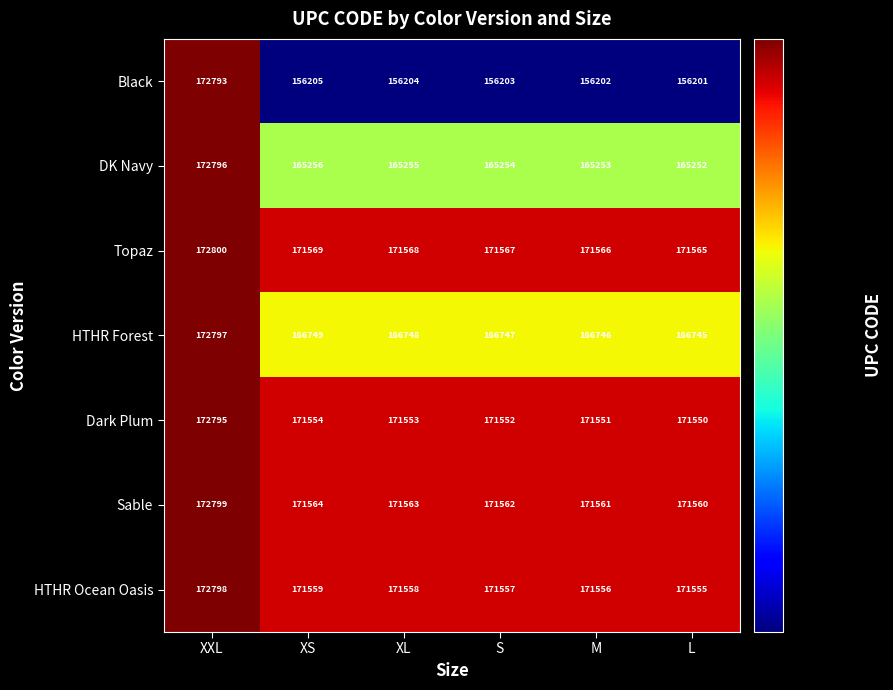

The Sable series shows 171562 at S. True or false?

True